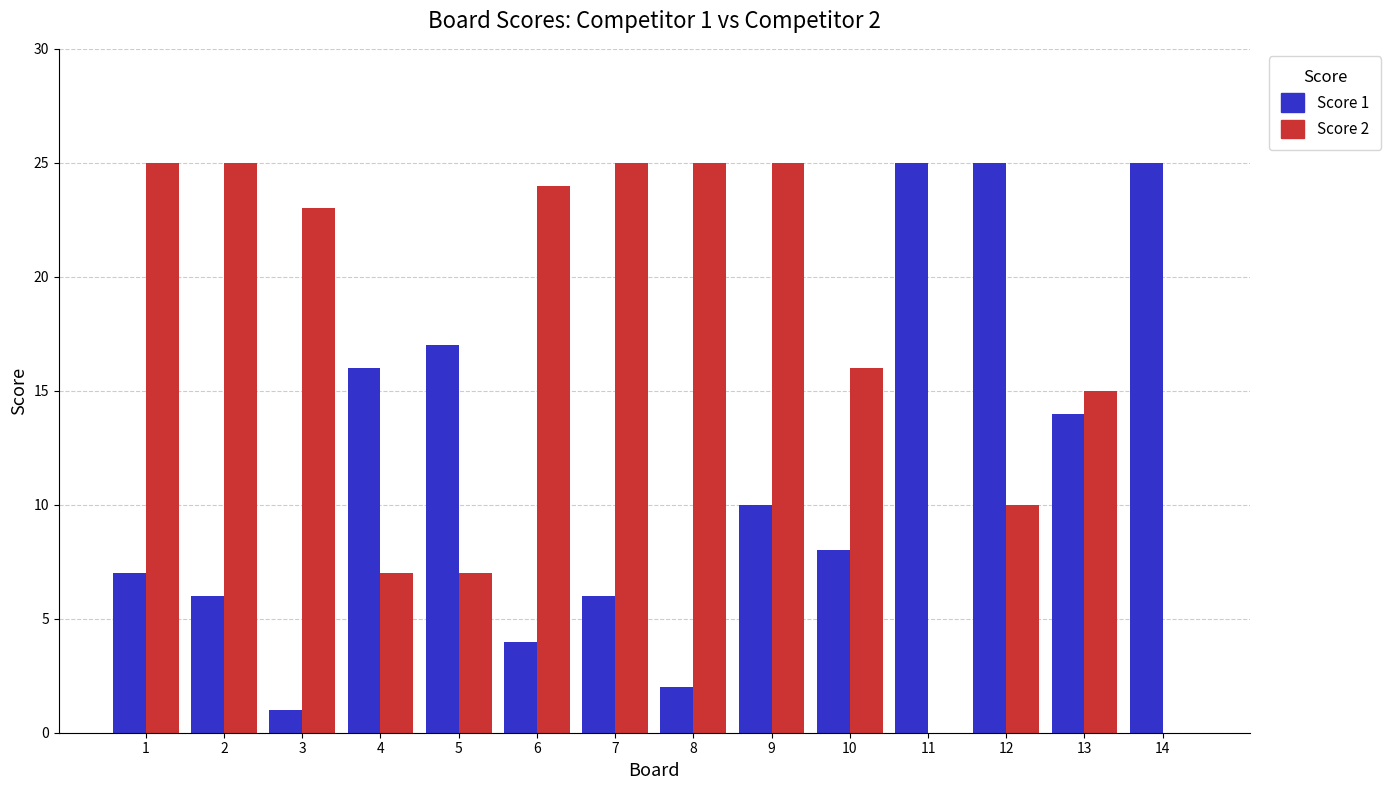

Are the bars horizontal?

No